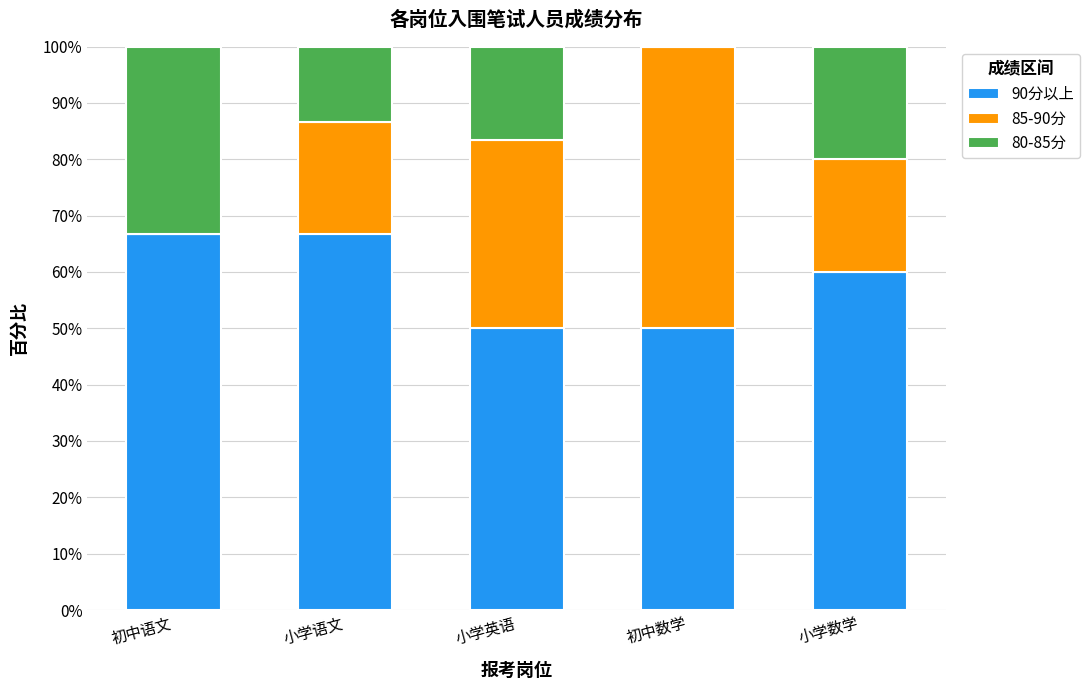

At which label is 90分以上 closest to 58?

小学数学